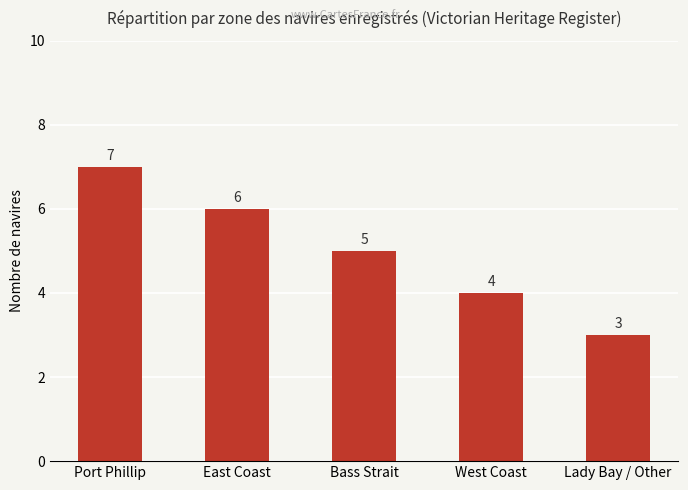

What is the label of the 1st bar from the left?

Port Phillip